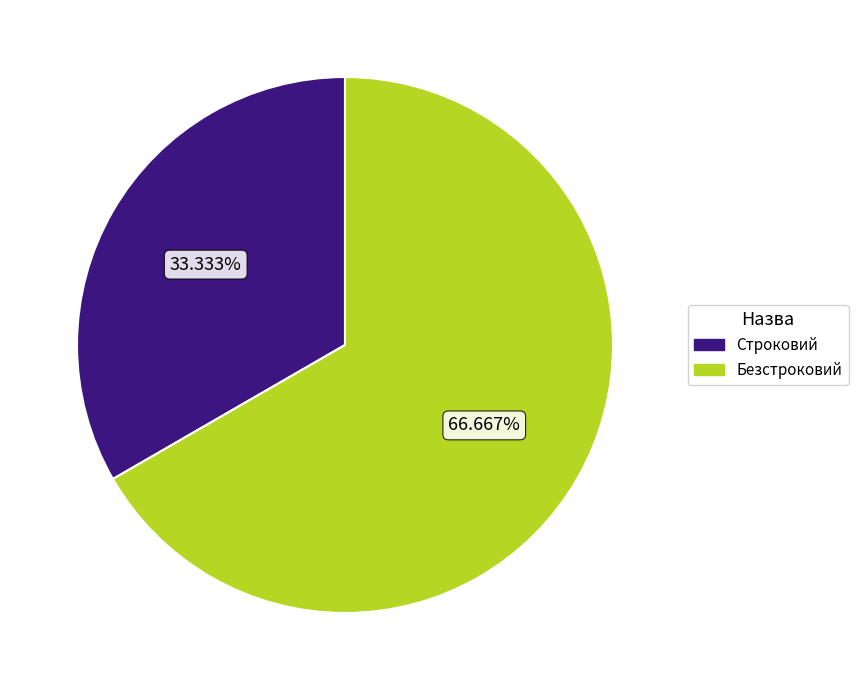

To the nearest percent, what is the difference between the Безстроковий and Строковий slice percentages?

33%